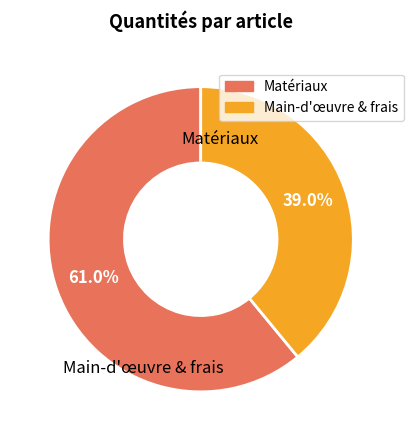

Does any single category account for the majority?

Yes